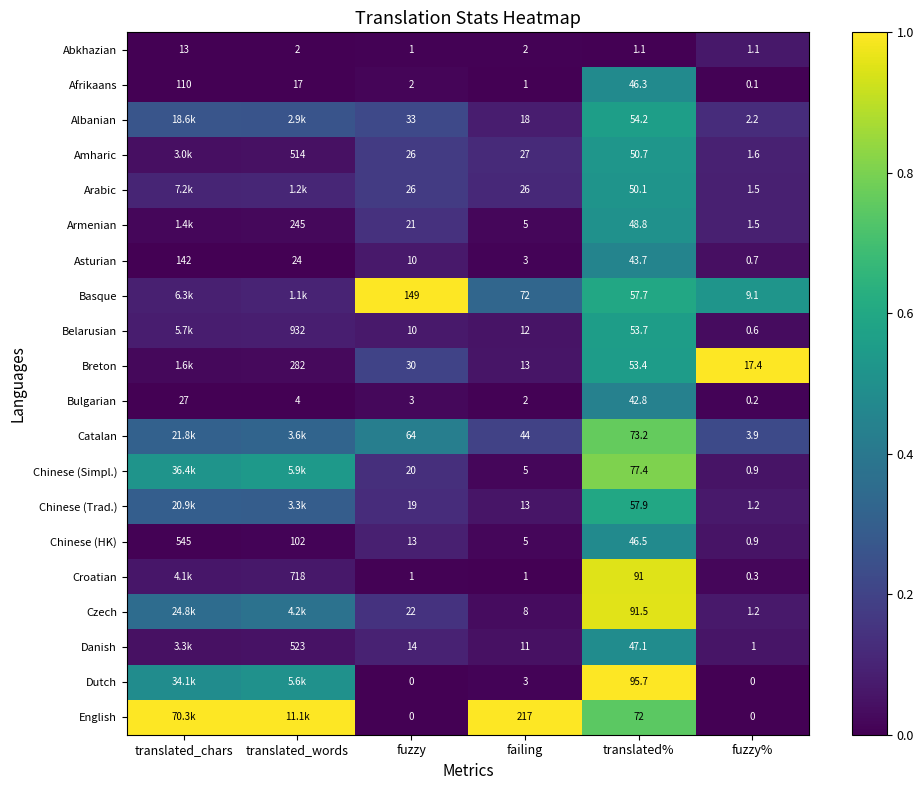

Where is Chinese (Simpl.) nearest to the value 0?

failing